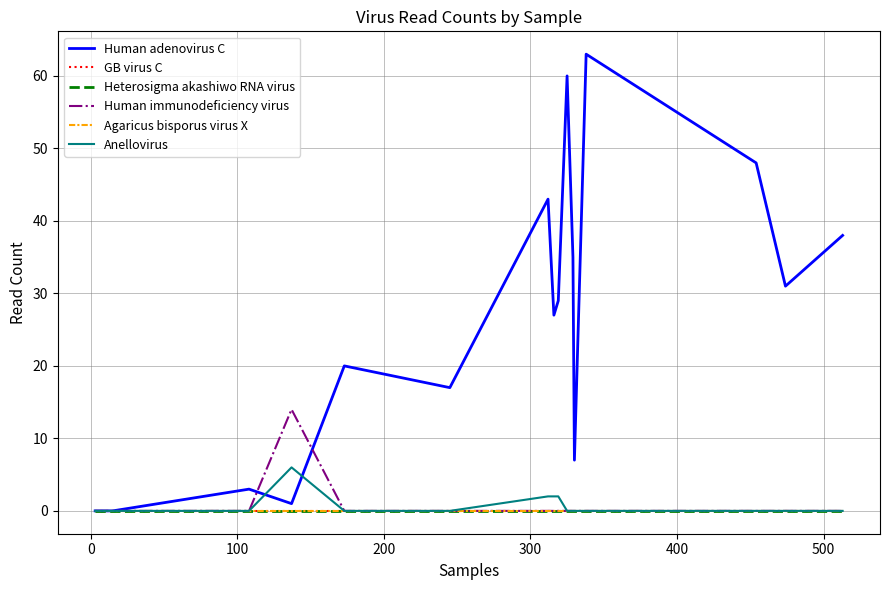

Which series has the largest total across all categories?

Human adenovirus C